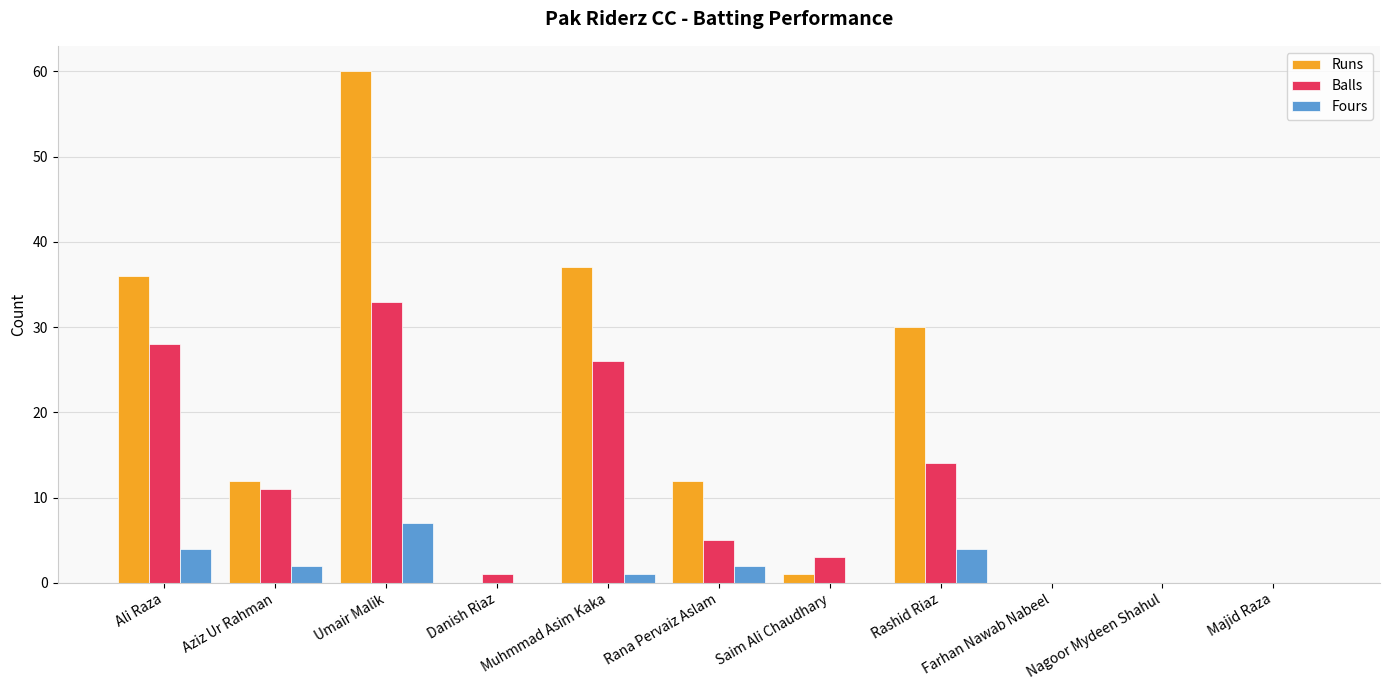

Are the bars grouped side by side (vs. stacked)?

Yes